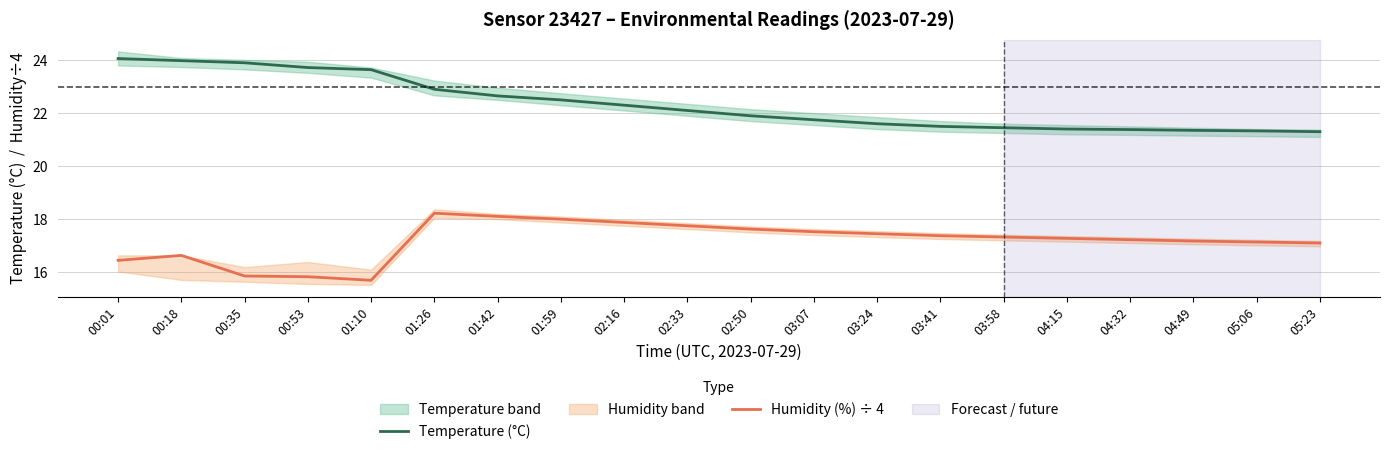

What is the label of the 6th point from the right?

03:58